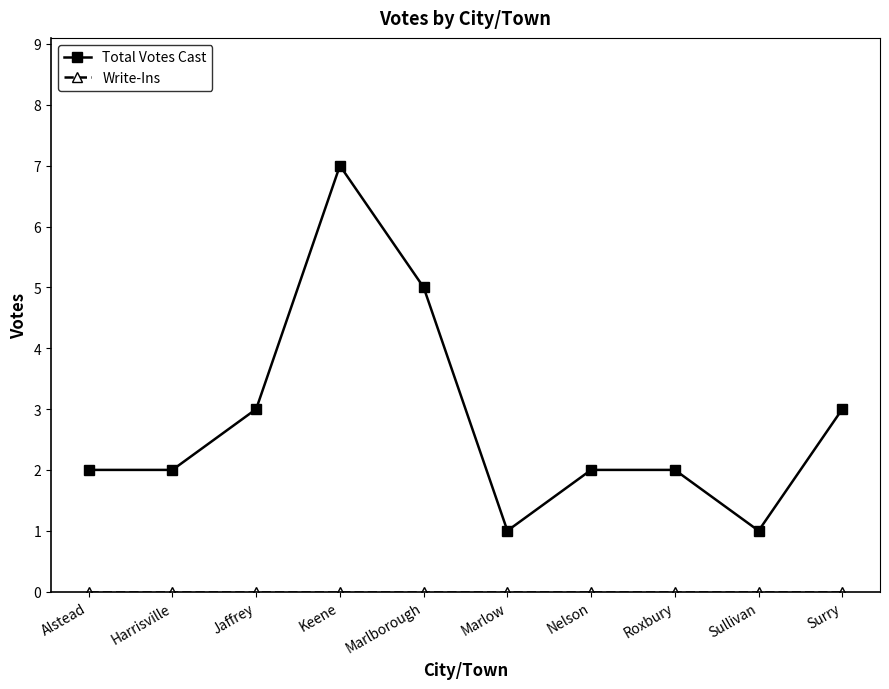

At which category is the sum across all series the highest?

Keene